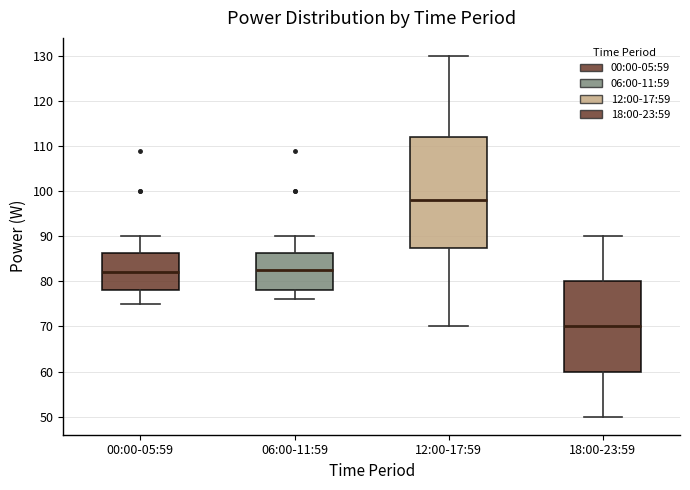

Reading left to right, read every box against the y-axis: the position of its median line, the range the box covers, and the ends of its whiskers. The values are not printed on the chart, so give them approximately, as read against the axis.

00:00-05:59: median 82, box 78 to 86, whiskers 75 to 90
06:00-11:59: median 83, box 78 to 86, whiskers 76 to 90
12:00-17:59: median 98, box 88 to 112, whiskers 70 to 130
18:00-23:59: median 70, box 60 to 80, whiskers 50 to 90